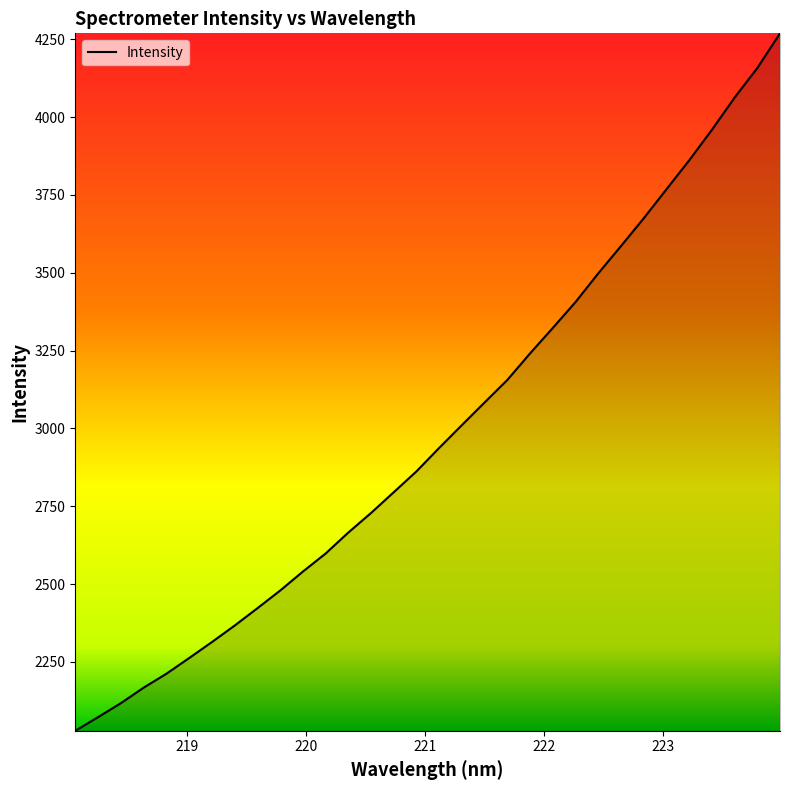

What is the smallest value displayed?

2028.5